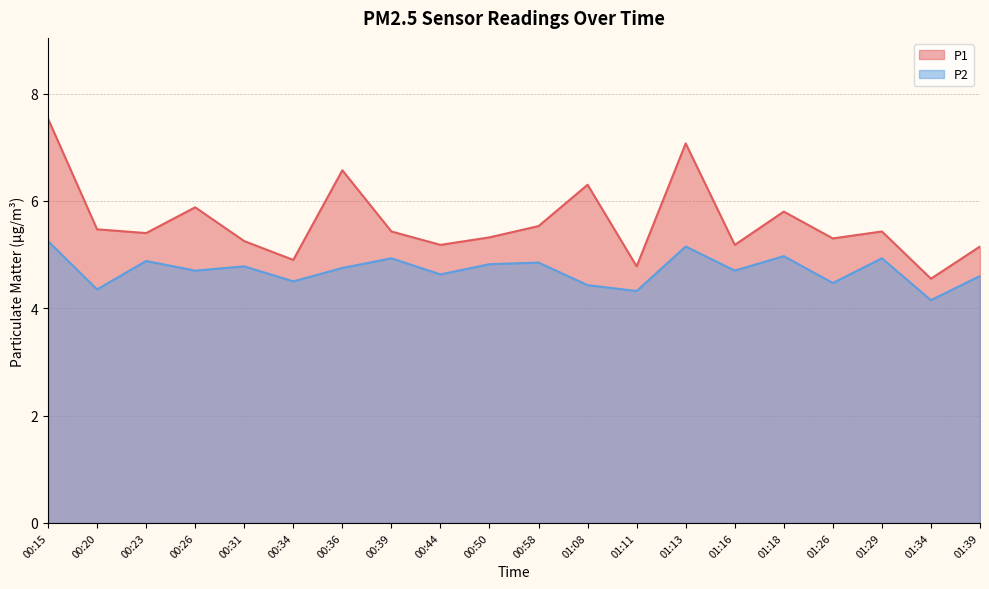

Is the value of P1 at 01:18 greater than the value of P2 at 00:26?

Yes